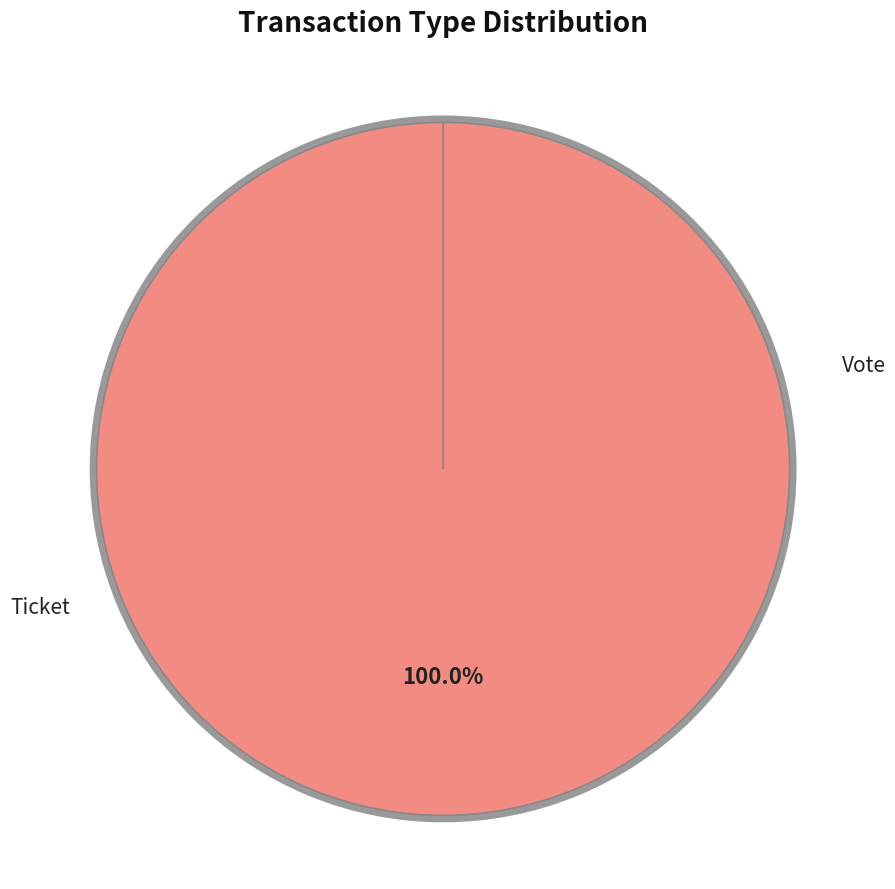

To the nearest percent, what is the combined percentage of Ticket and Vote?

100%